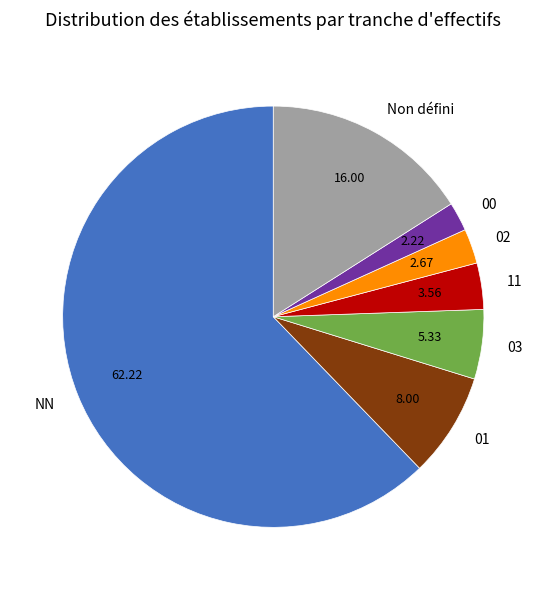

Which has a higher value, NN or 00?

NN